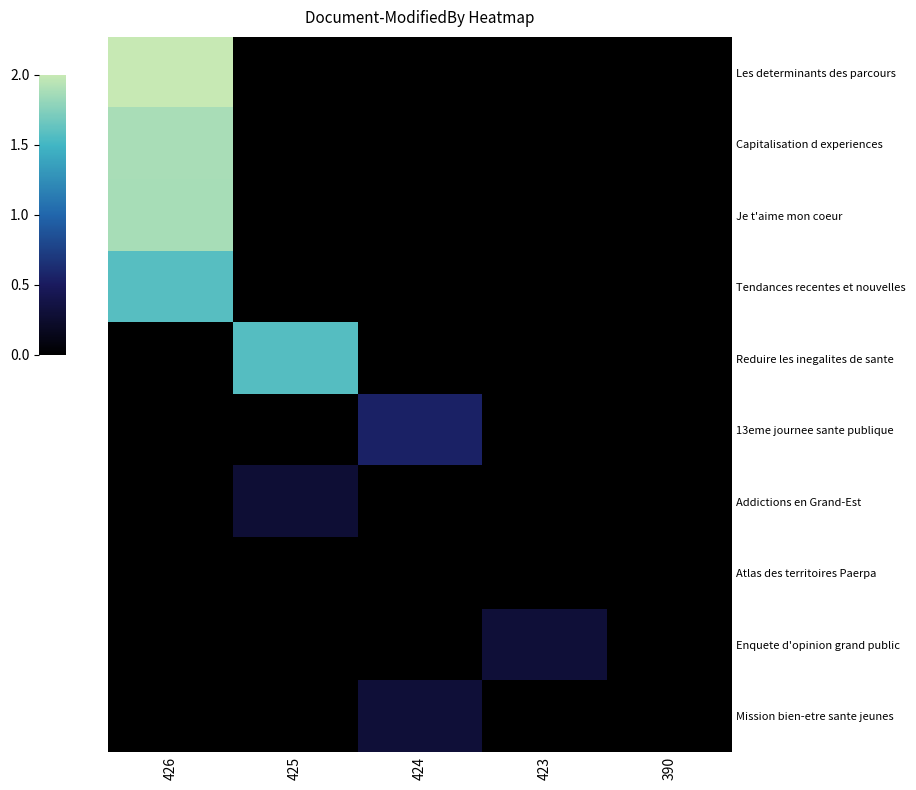

Which series has the largest total across all categories?

Les determinants des parcours